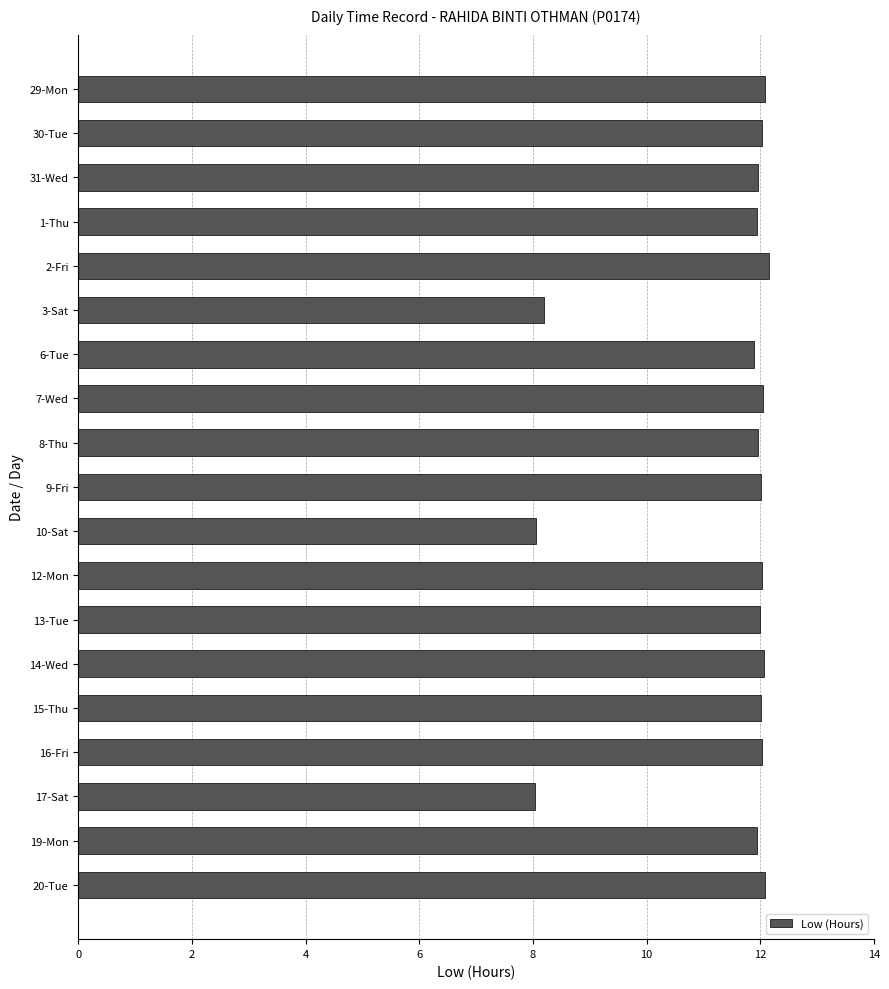

What is the average value?

11.4